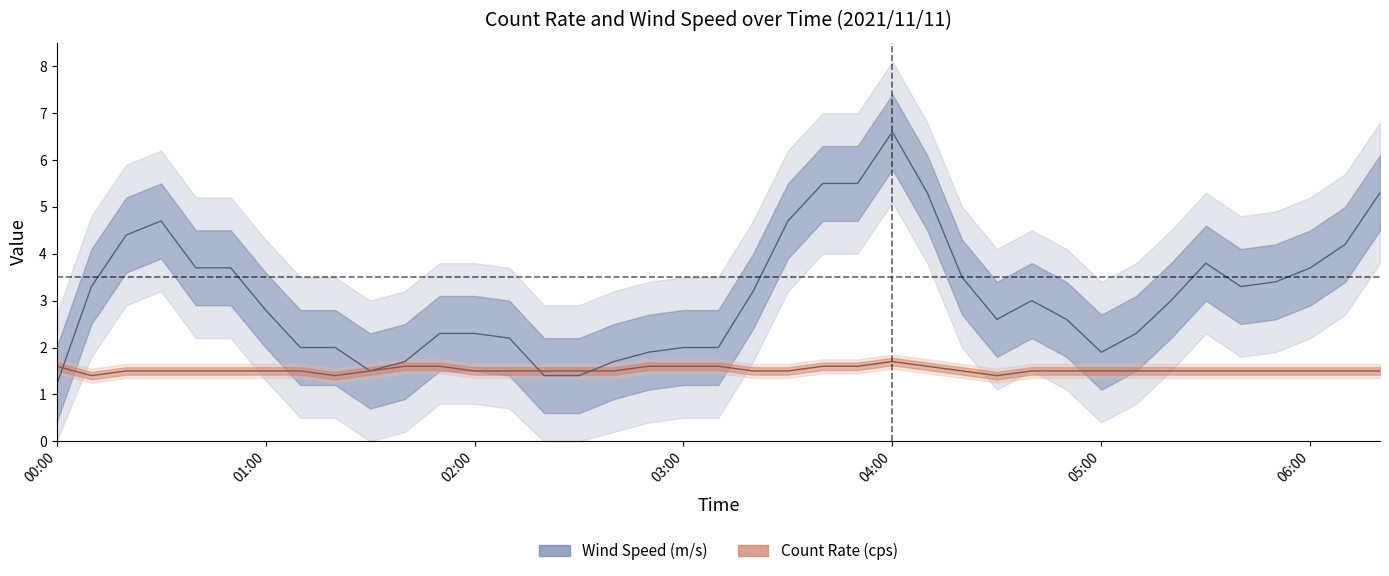

The value of Wind Speed (m/s) at 06:00 is 3.7. True or false?

True